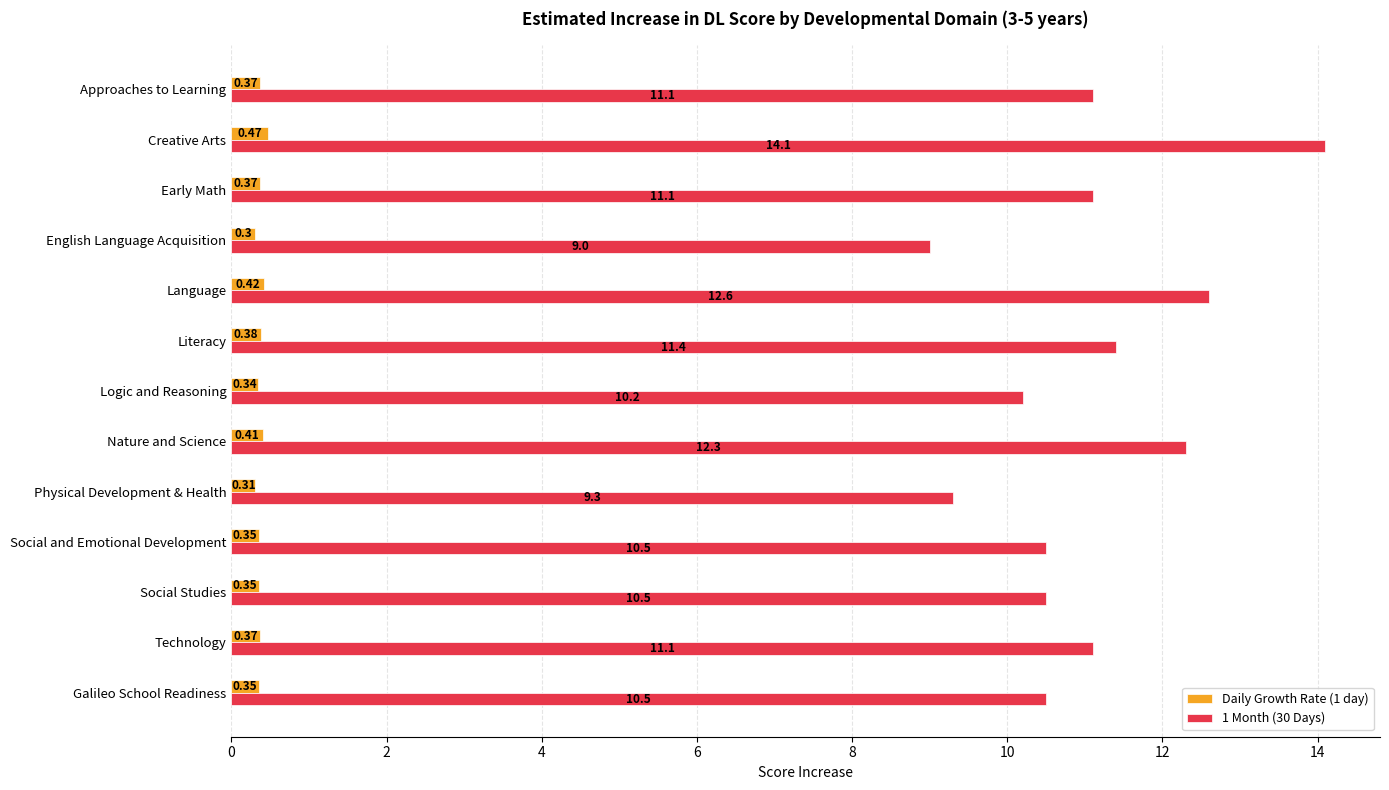

At which label does 1 Month (30 Days) reach its peak?

Creative Arts